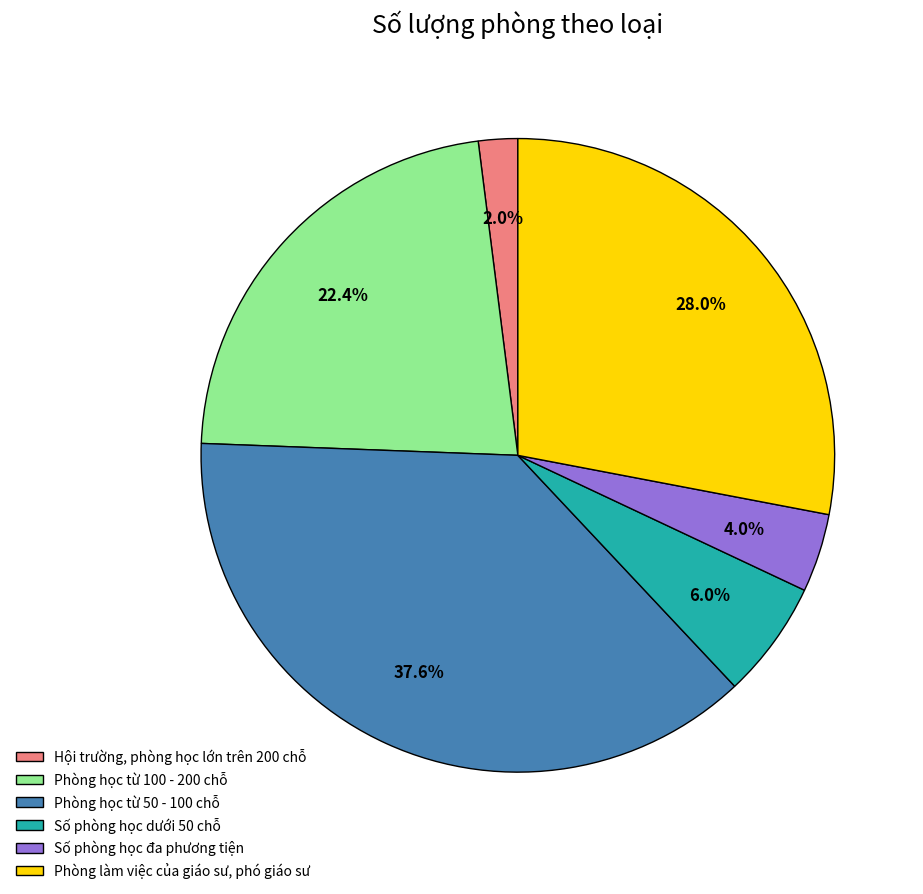

To the nearest percent, what is the combined percentage of Hội trường, phòng học lớn trên 200 chỗ and Phòng làm việc của giáo sư, phó giáo sư?

30%